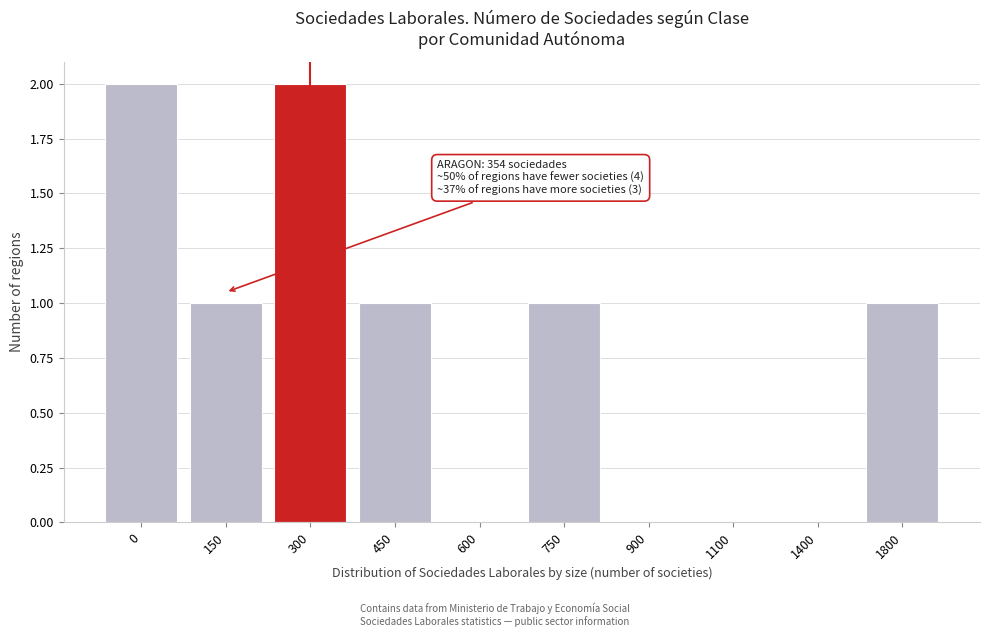

Reading left to right, transcribe all the data shown in this chart.

0=2	150=1	300=2	450=1	600=0	750=1	900=0	1100=0	1400=0	1800=1